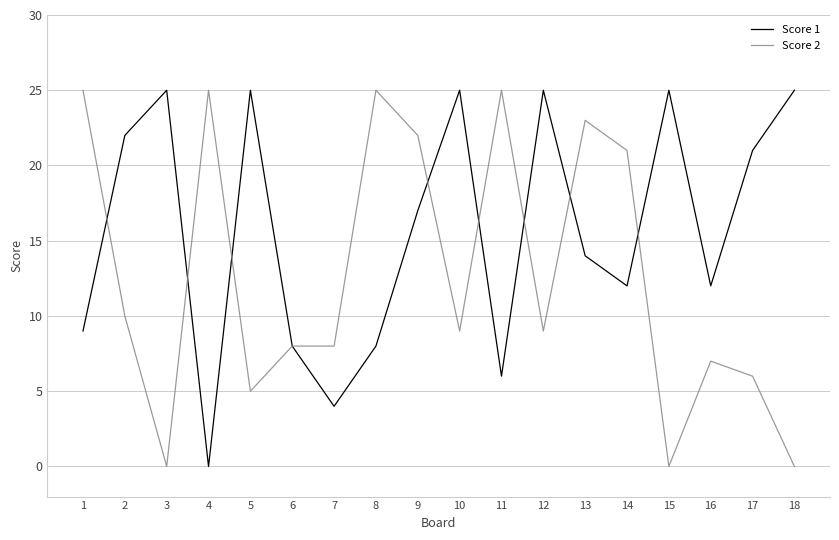

Rank the series by their average value, from lowest to highest.

Score 2, Score 1